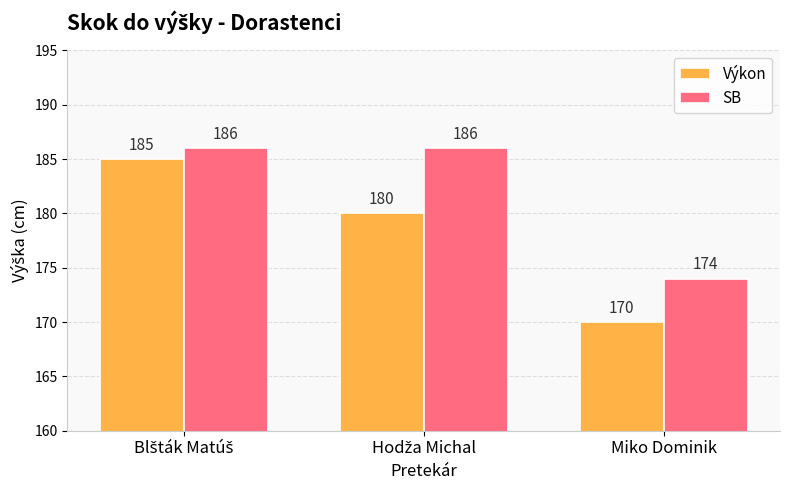

Is it true that Výkon equals 170 at Miko Dominik?

True